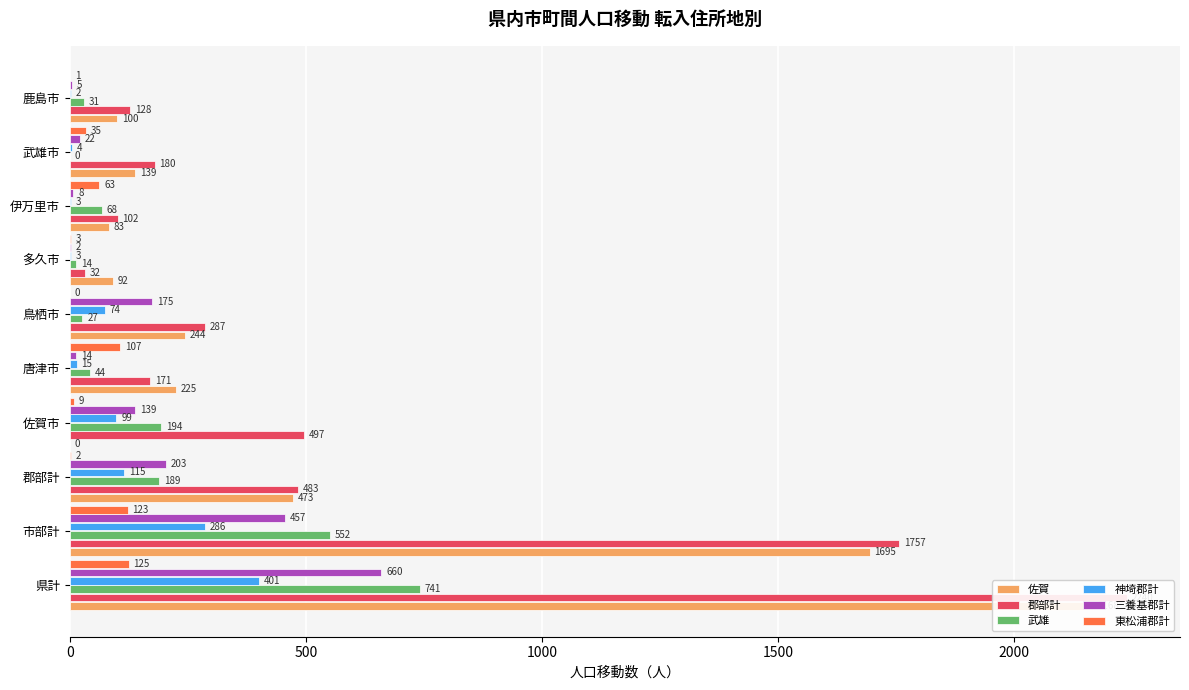

True or false: 郡部計 has a value of 52 at 多久市.

False